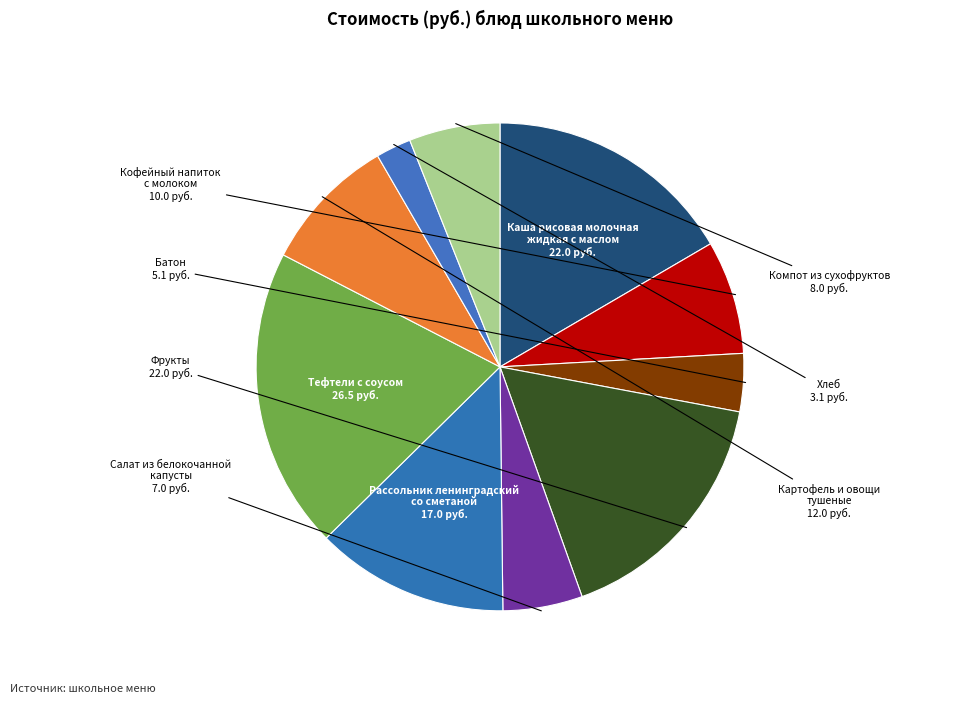

Count the number of slices in the pie.

10